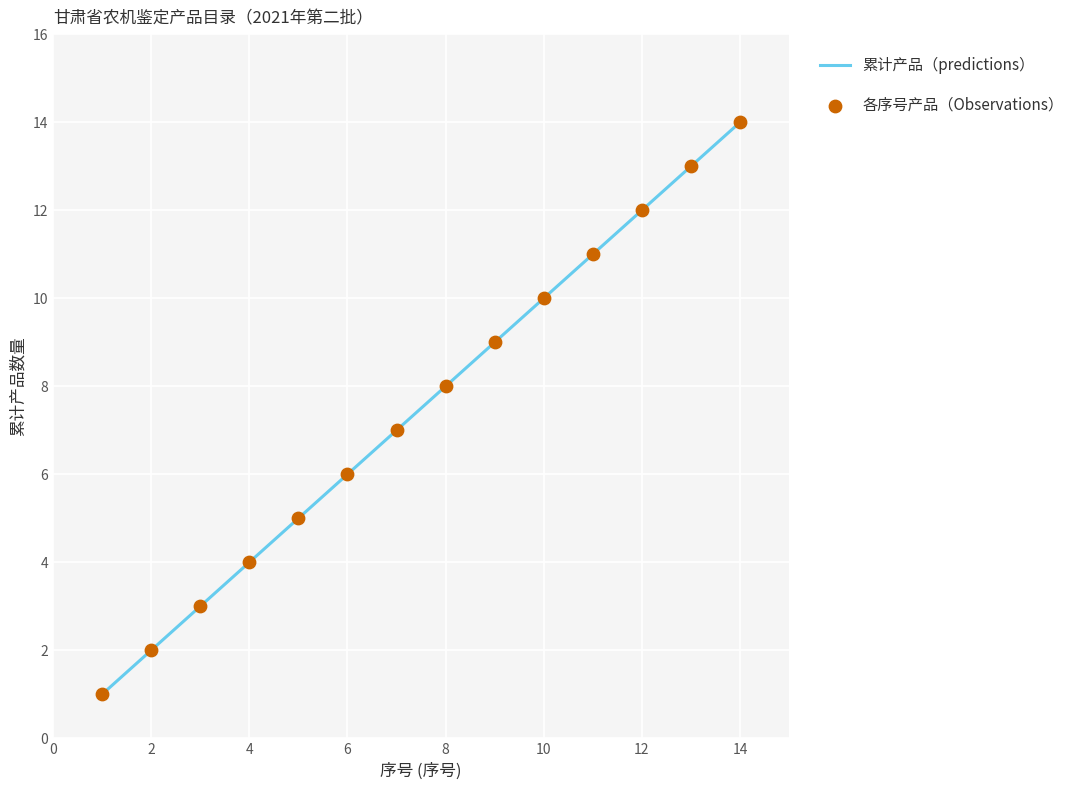

What is the greatest value displayed?

14